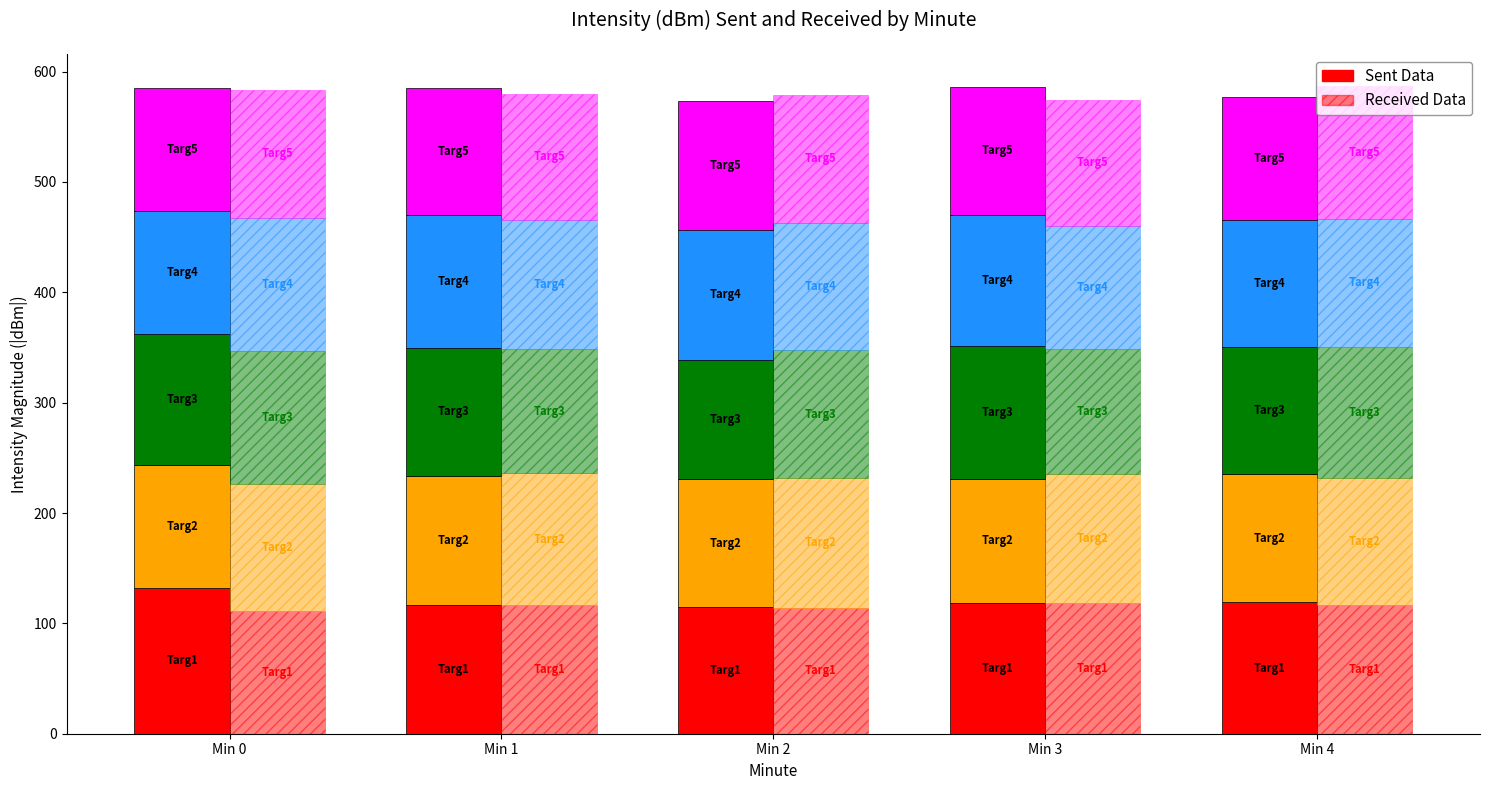

What is the sum of all Received Data values?

576.8